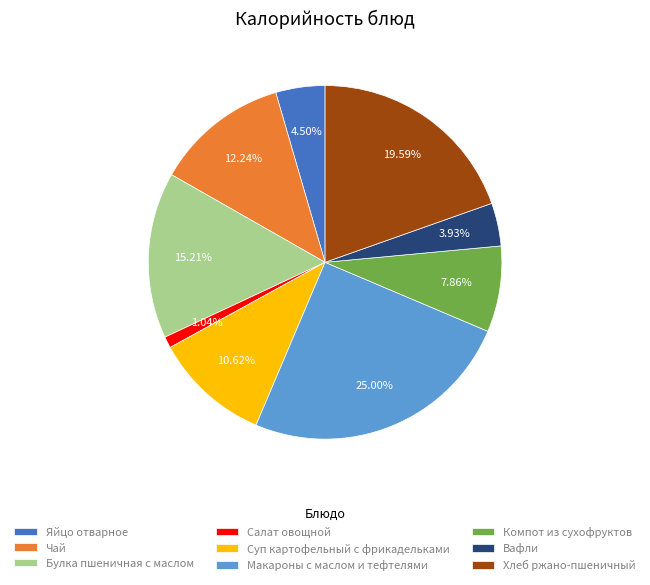

How many slices are in this pie chart?

9